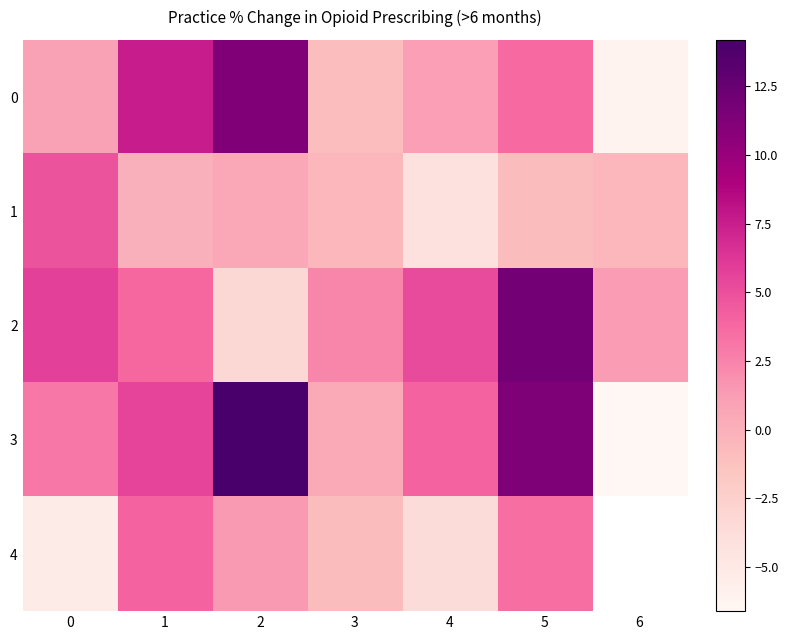

What is the minimum value shown in the chart?

-6.6